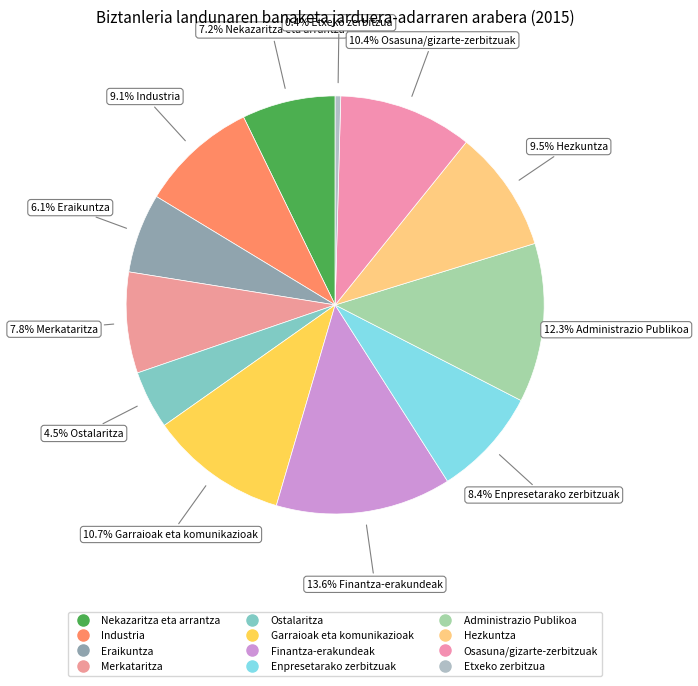

Do Administrazio Publikoa and Eraikuntza together represent more than half of the pie?

No